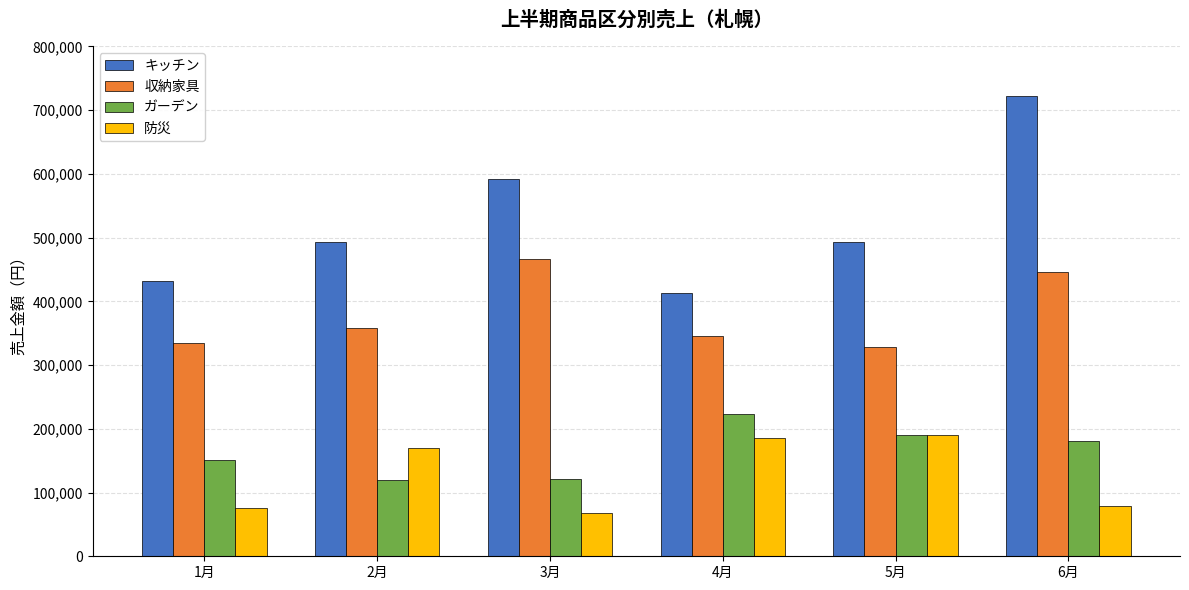

What is the label of the 5th bar from the right?

2月